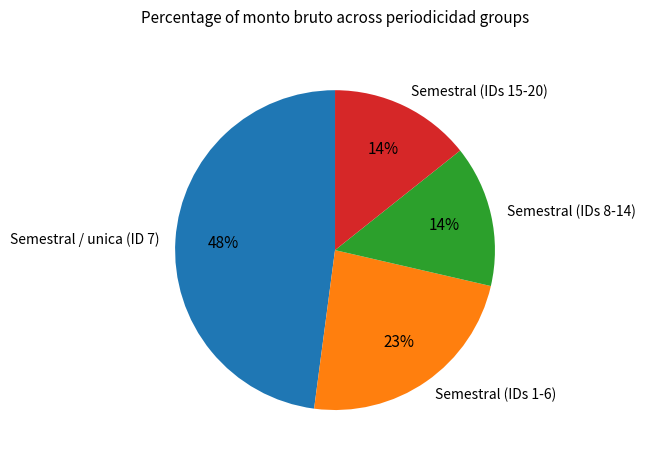

Does Semestral (IDs 15-20) represent more than half of the total?

No